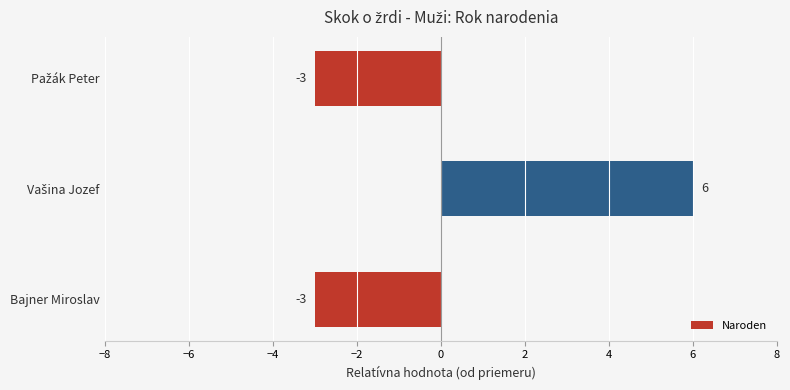

What is the difference between the maximum and minimum values?

9